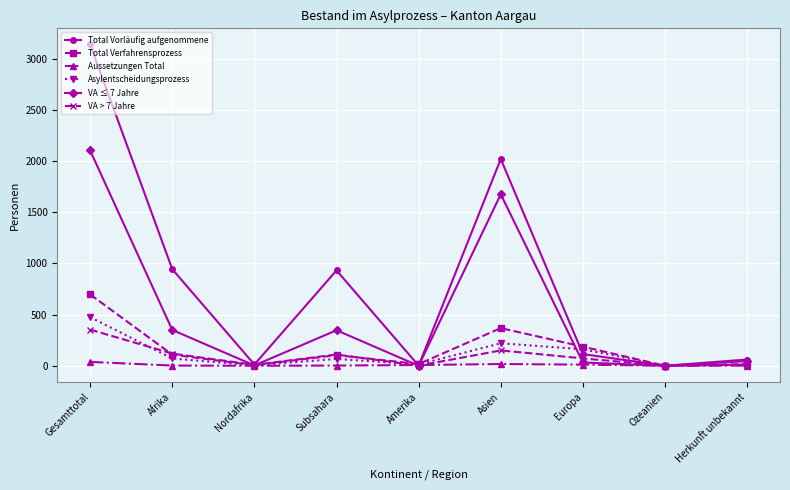

How many data points does each series have?

9